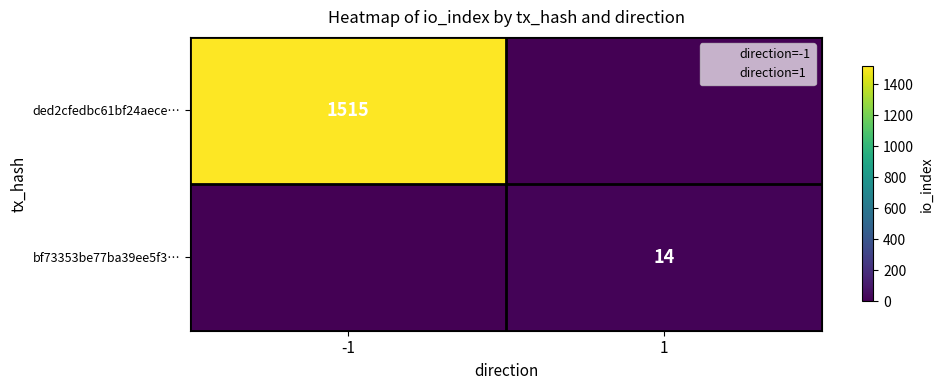

The value of ded2cfedbc61bf24aece… at -1 is 2607. True or false?

False